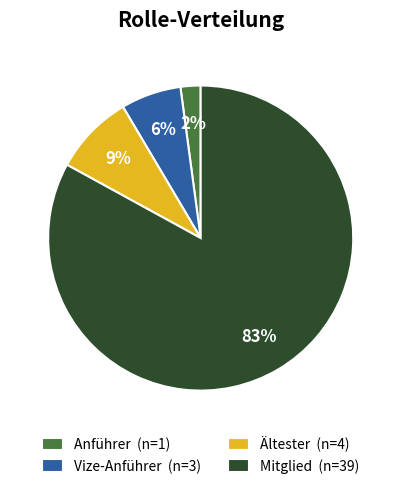

What percentage is the Vize-Anführer slice, to the nearest percent?

6%